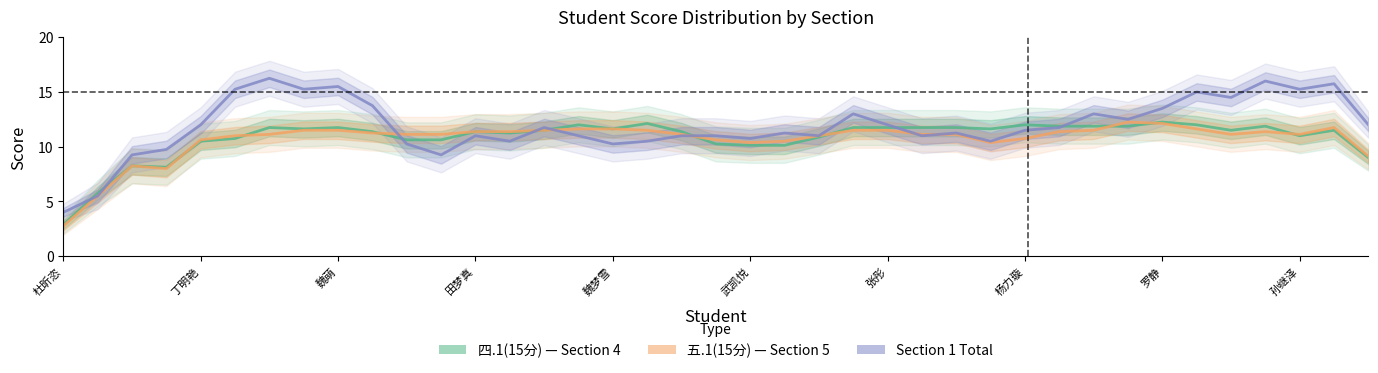

How many lines are shown in the chart?

3